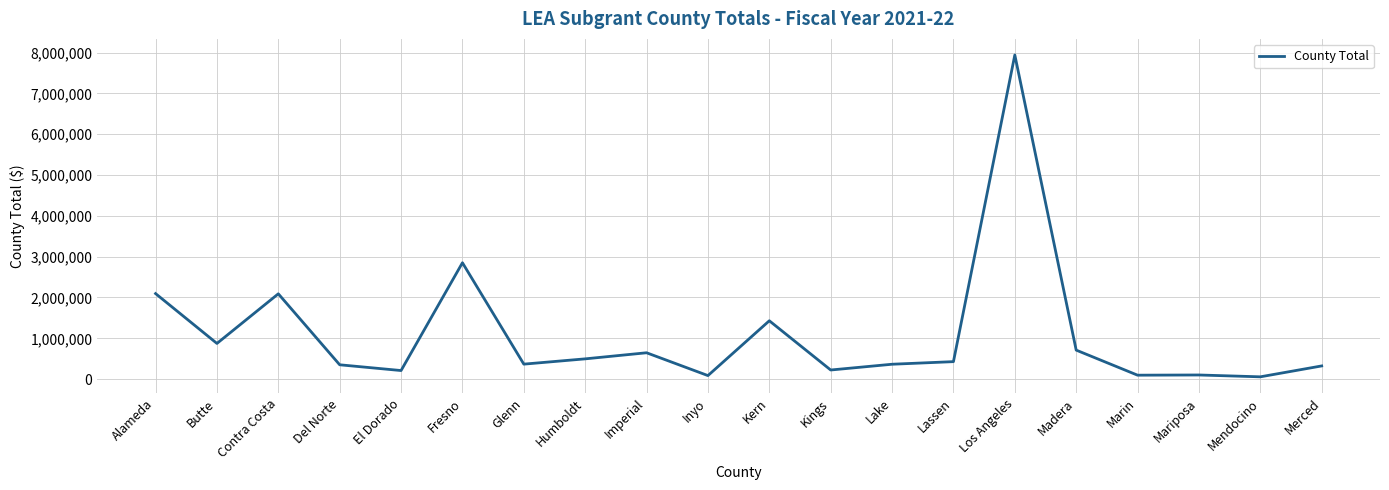

Where is the data nearest to the value 3998623?

Fresno